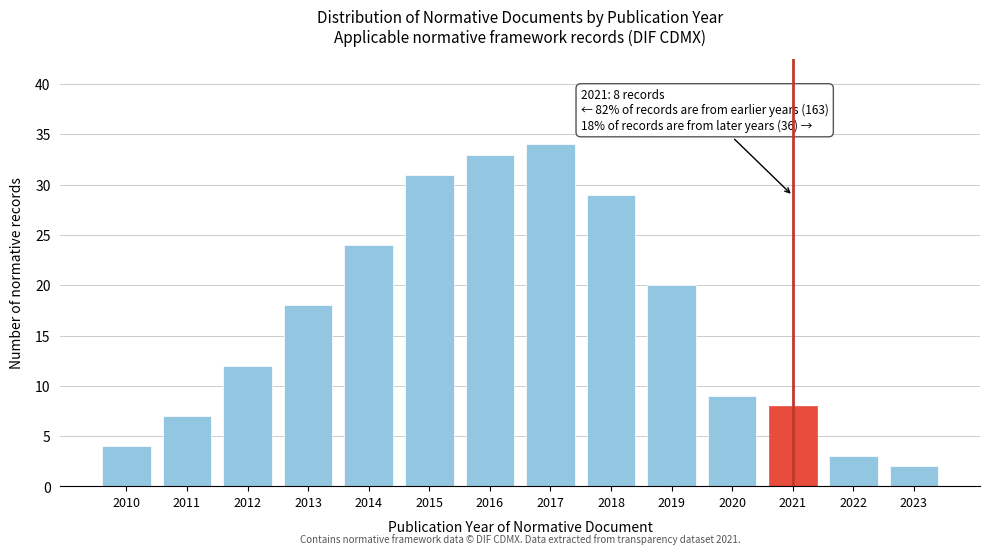

Reading right to left, transcribe all the data shown in this chart.

2023=2	2022=3	2021=8	2020=9	2019=20	2018=29	2017=34	2016=33	2015=31	2014=24	2013=18	2012=12	2011=7	2010=4